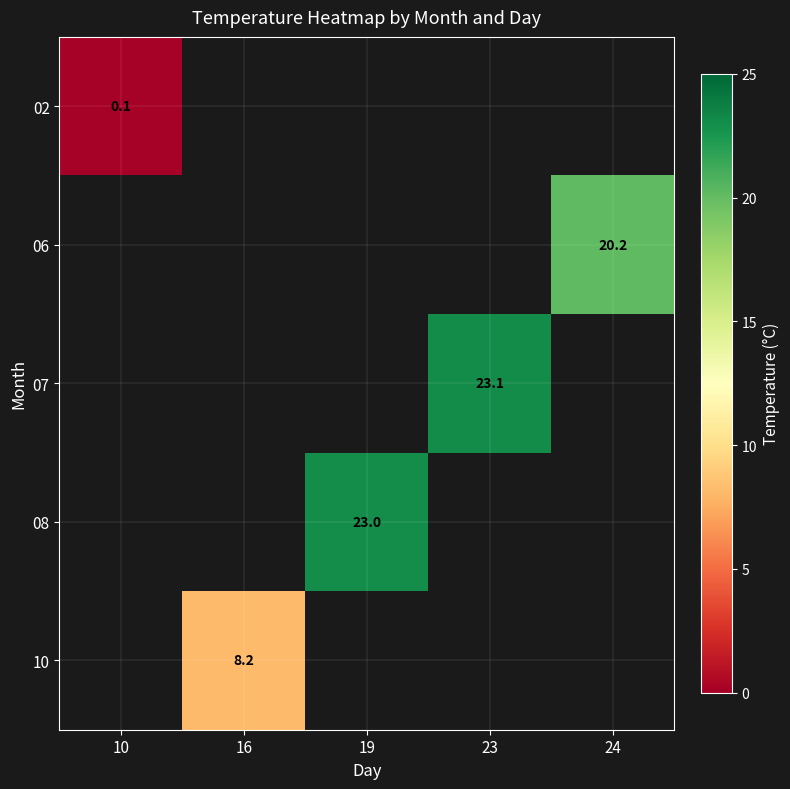

Is the value of 07 at 24 greater than the value of 10 at 24?

No